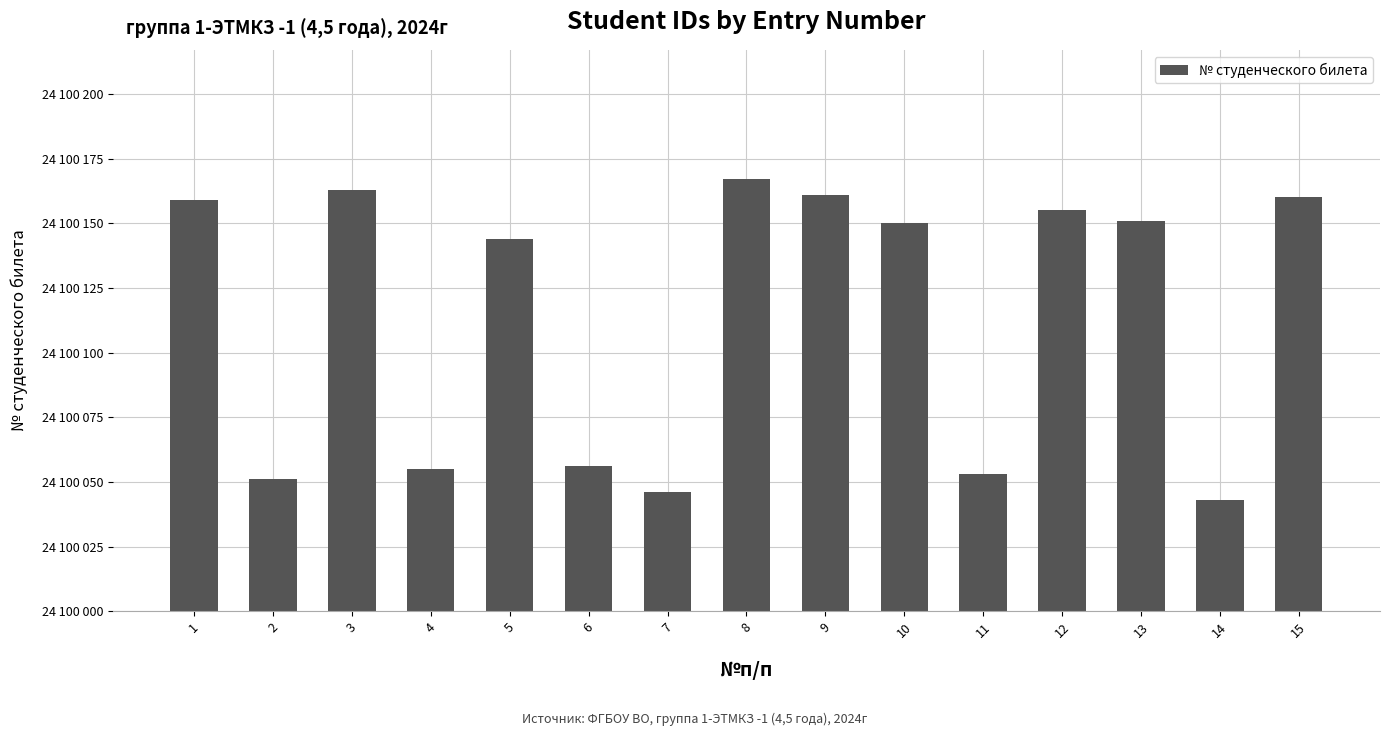

List the labels in order of value, largest first.

8, 3, 9, 15, 1, 12, 13, 10, 5, 6, 4, 11, 2, 7, 14